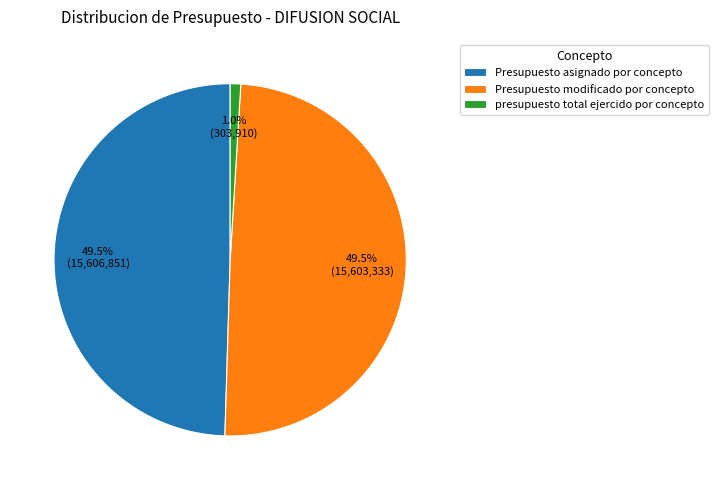

True or false: Presupuesto modificado por concepto accounts for 43% of the total.

False